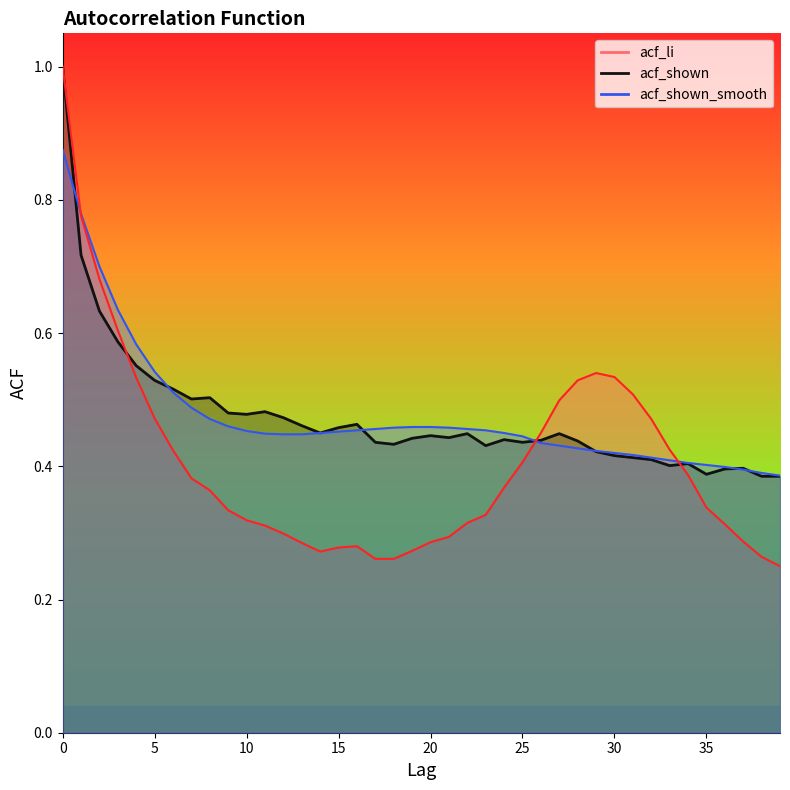

What is the greatest value displayed?

1.0